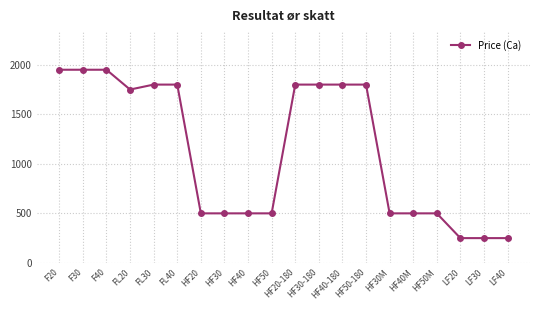

What is the label of the 5th point from the right?

HF40M